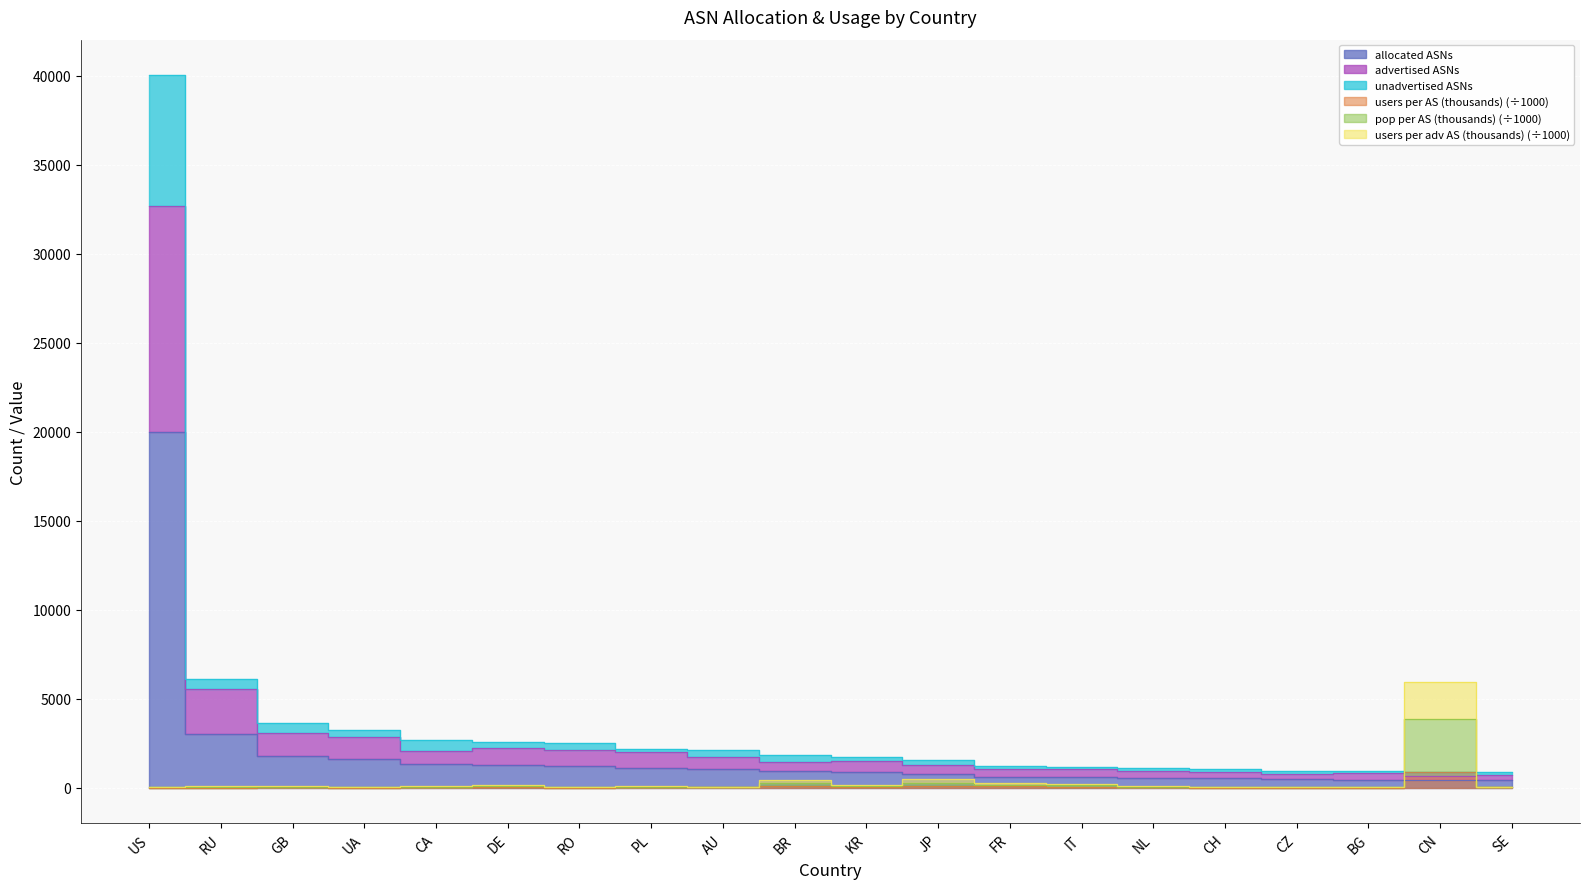

True or false: users per AS (thousands) and unadvertised ASNs cross at least once.

False